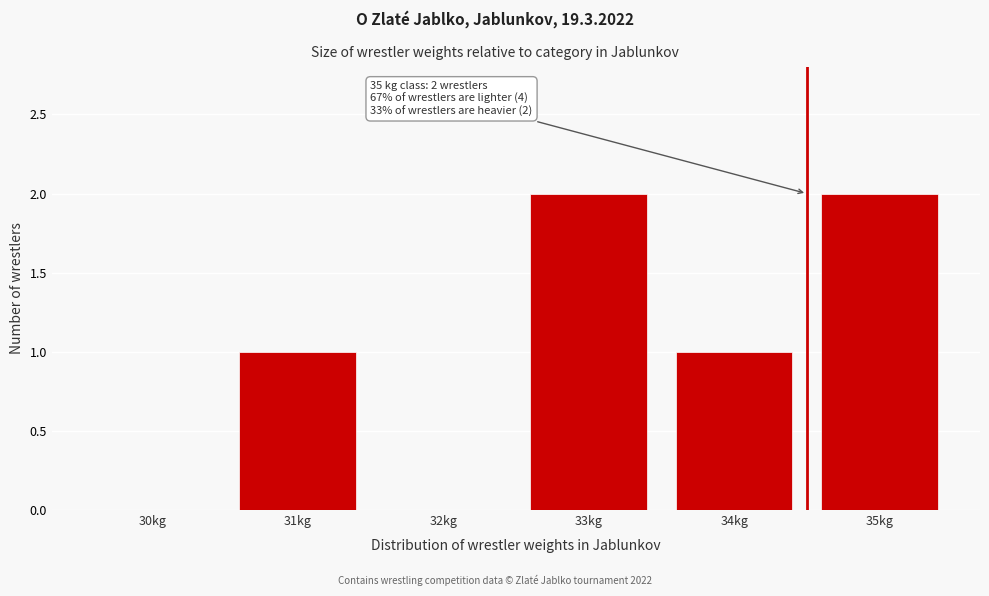

Reading left to right, extract all data points from this chart.

30kg=0	31kg=1	32kg=0	33kg=2	34kg=1	35kg=2